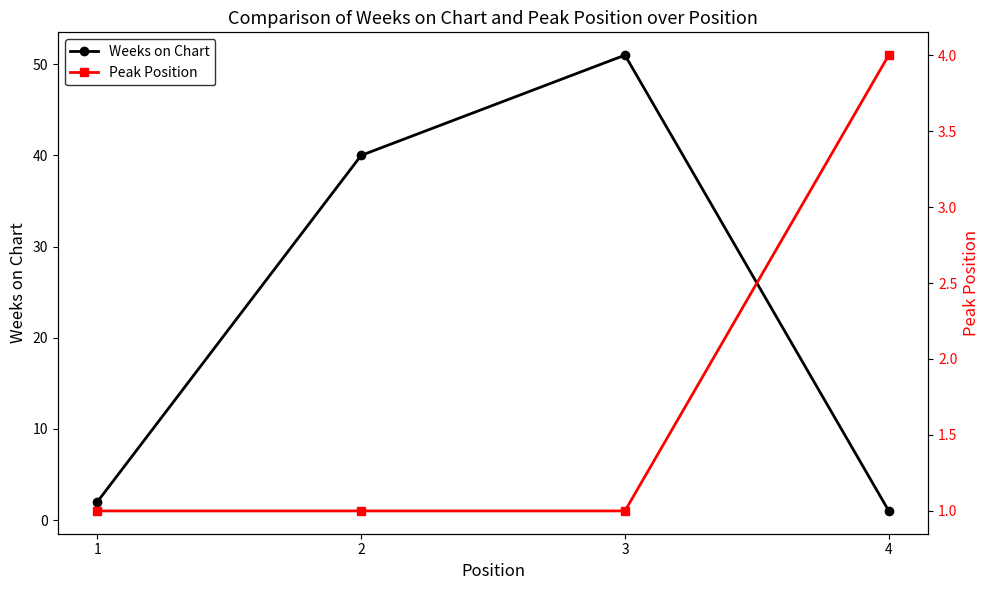

In Weeks on Chart, how many points are higher than both neighbors (excluding endpoints)?

1